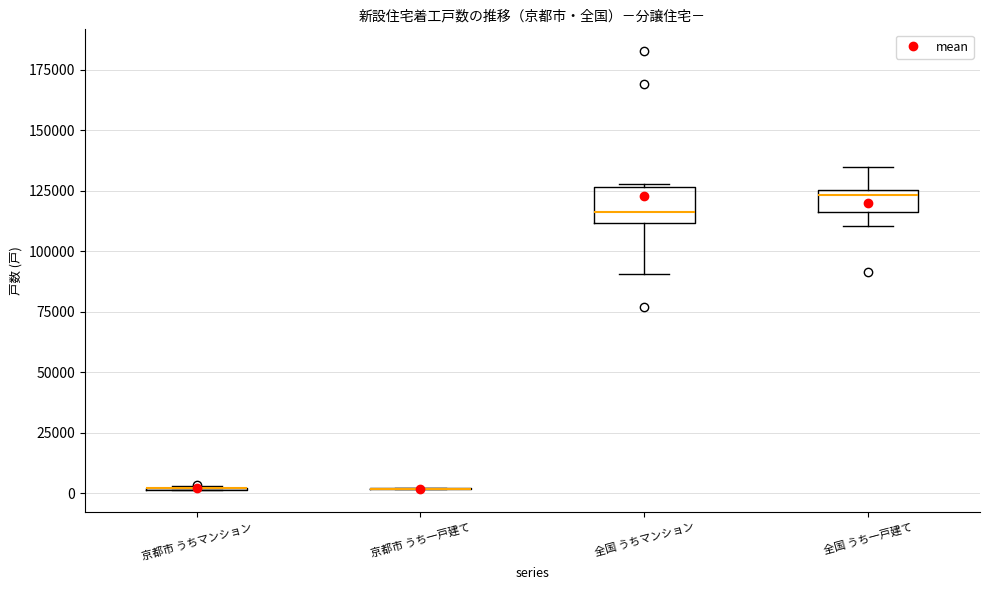

Which box is the tallest, from its lower edge to its upper edge?

全国 うちマンション